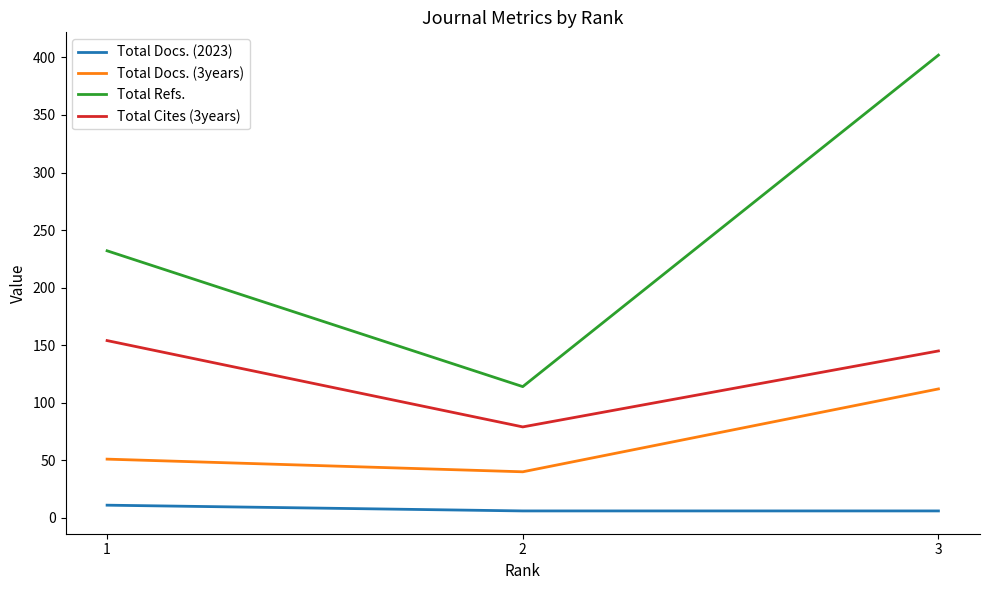

At which category is the sum across all series the highest?

3